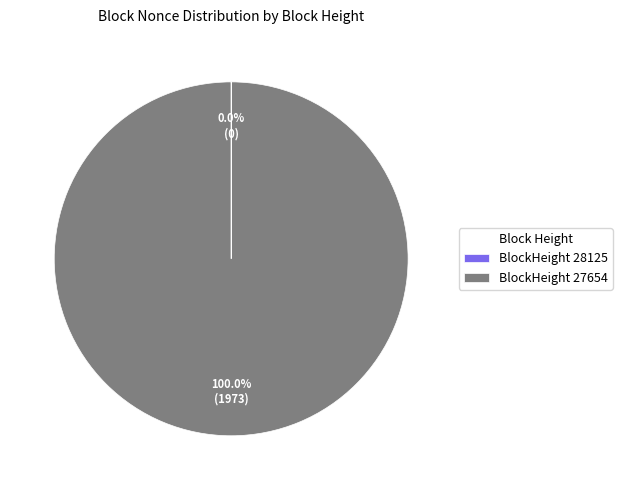

What is the largest slice in the pie chart?

BlockHeight 27654